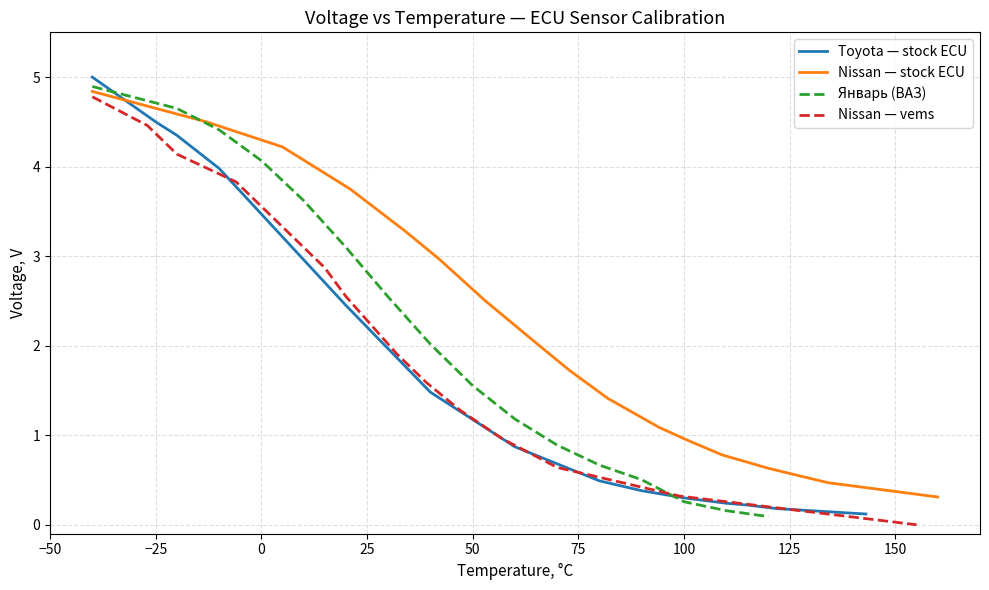

Is it true that Toyota — stock ECU equals 0.3 at 100?

True